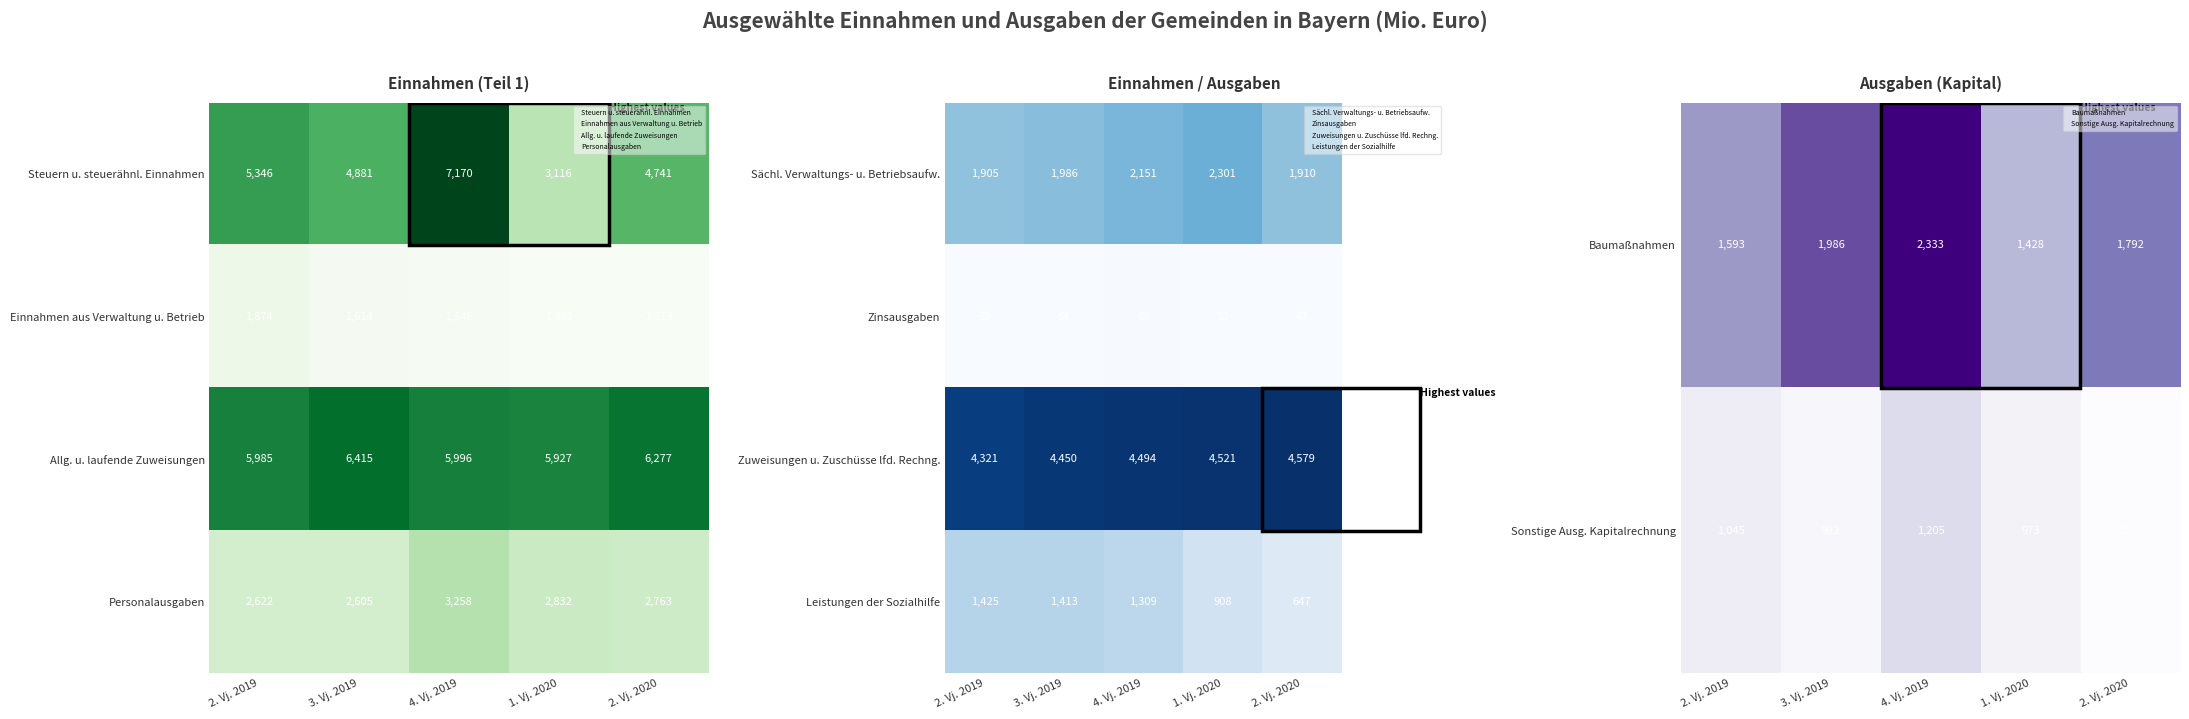

Where is Sonstige Ausg. Kapitalrechnung nearest to the value 1029?

2. Vj. 2019